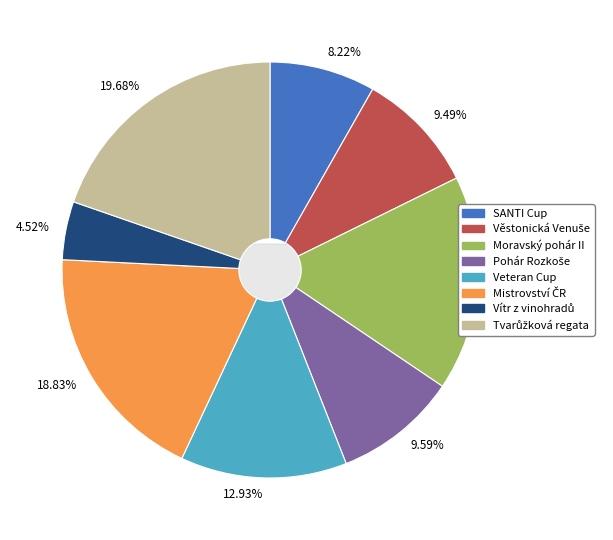

Is it true that Tvarůžková regata is 20% of the pie?

True